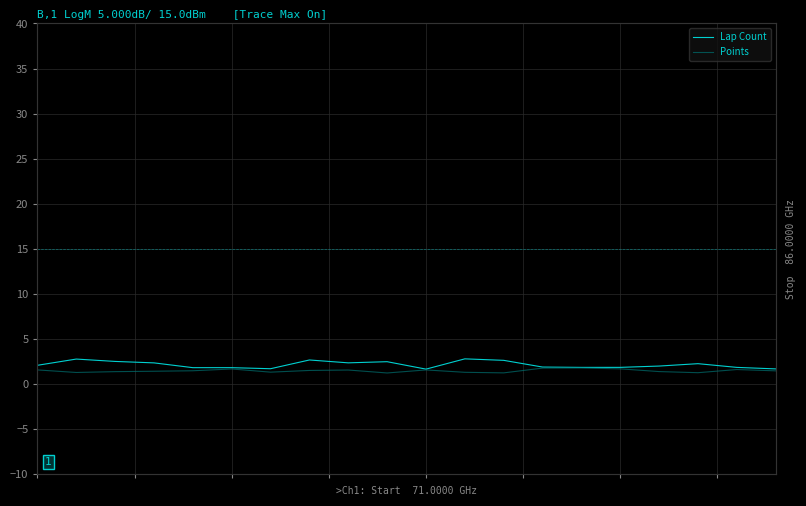

What is the minimum value for Lap Count?

1.7